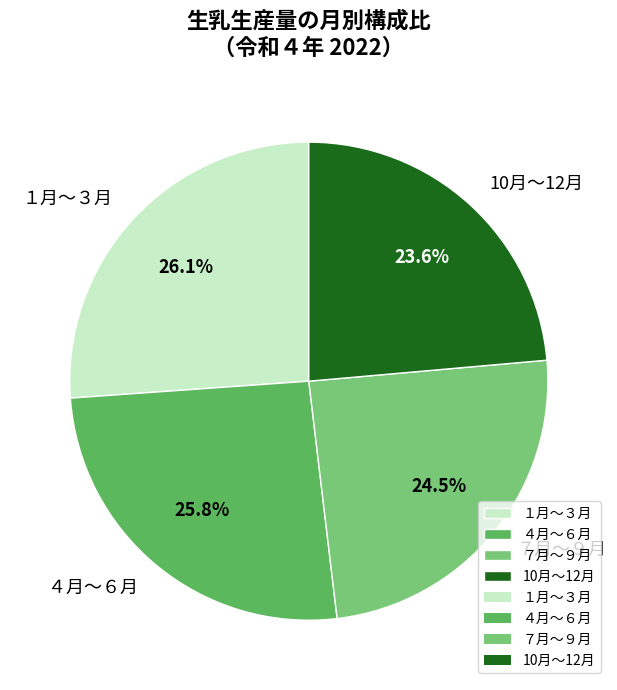

What percentage is NOT represented by 10月〜12月?

76.4%